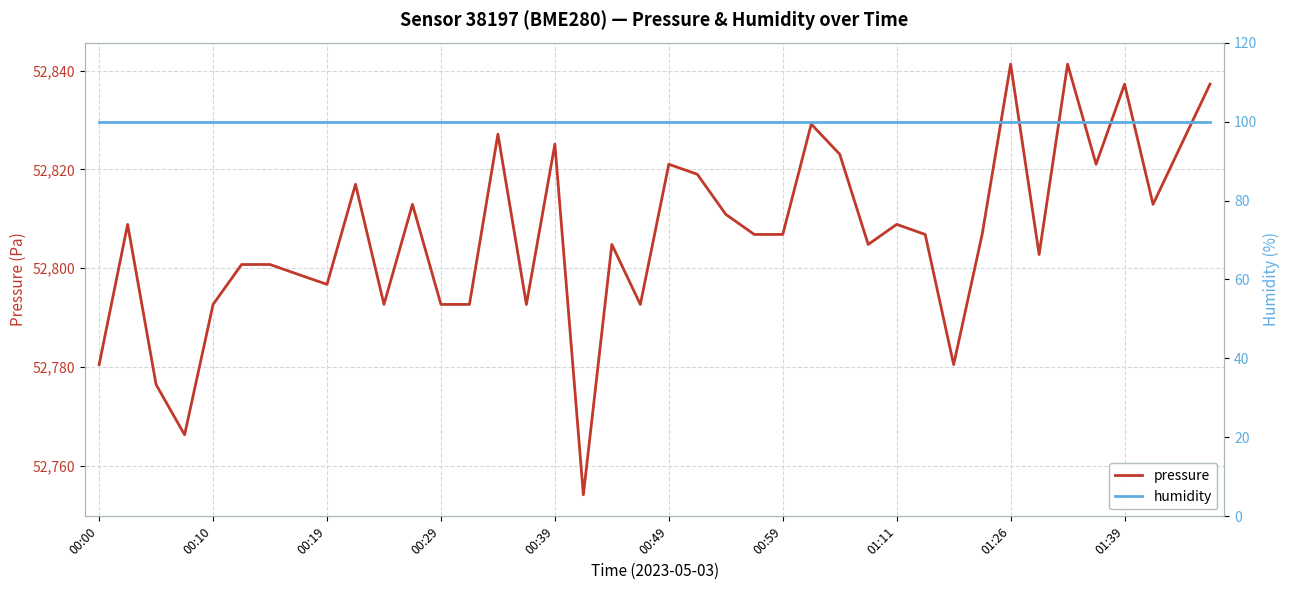

Reading left to right, list all the values displayed in this chart.

pressure: 52780.5	52808.9	52776.4	52766.2	52792.7	52800.8	52800.8	52798.7	52796.7	52817.0	52792.7	52812.9	52792.7	52792.7	52827.2	52792.7	52825.1	52754.1	52804.8	52792.7	52821.1	52819.0	52810.9	52806.8	52806.8	52829.2	52823.1	52804.8	52808.9	52806.8	52780.5	52806.8	52841.3	52802.8	52841.3	52821.1	52837.3	52812.9	52825.1	52837.3
humidity: 100.0	100.0	100.0	100.0	100.0	100.0	100.0	100.0	100.0	100.0	100.0	100.0	100.0	100.0	100.0	100.0	100.0	100.0	100.0	100.0	100.0	100.0	100.0	100.0	100.0	100.0	100.0	100.0	100.0	100.0	100.0	100.0	100.0	100.0	100.0	100.0	100.0	100.0	100.0	100.0